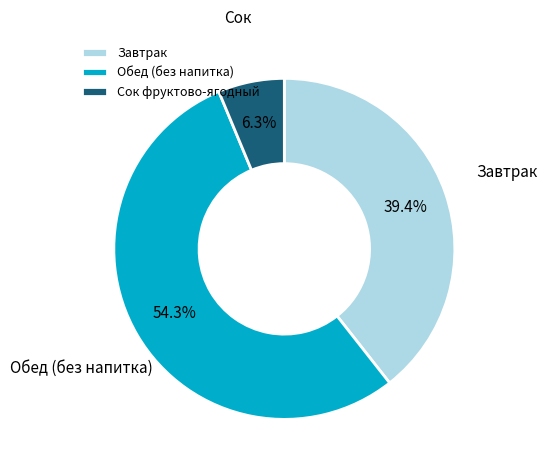

What is the smallest slice in the pie chart?

Сок